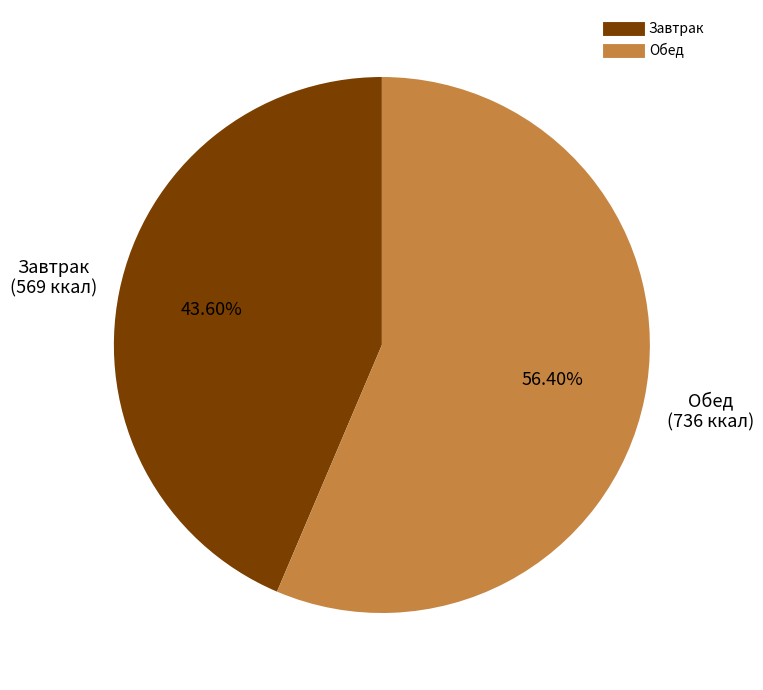

Does any single category account for the majority?

Yes